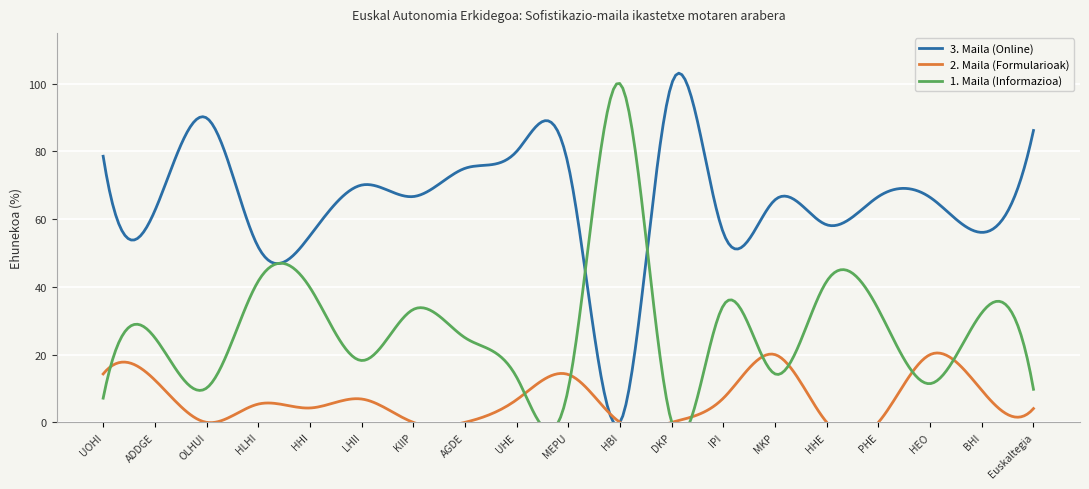

Is this an area chart (filled region under the line)?

No